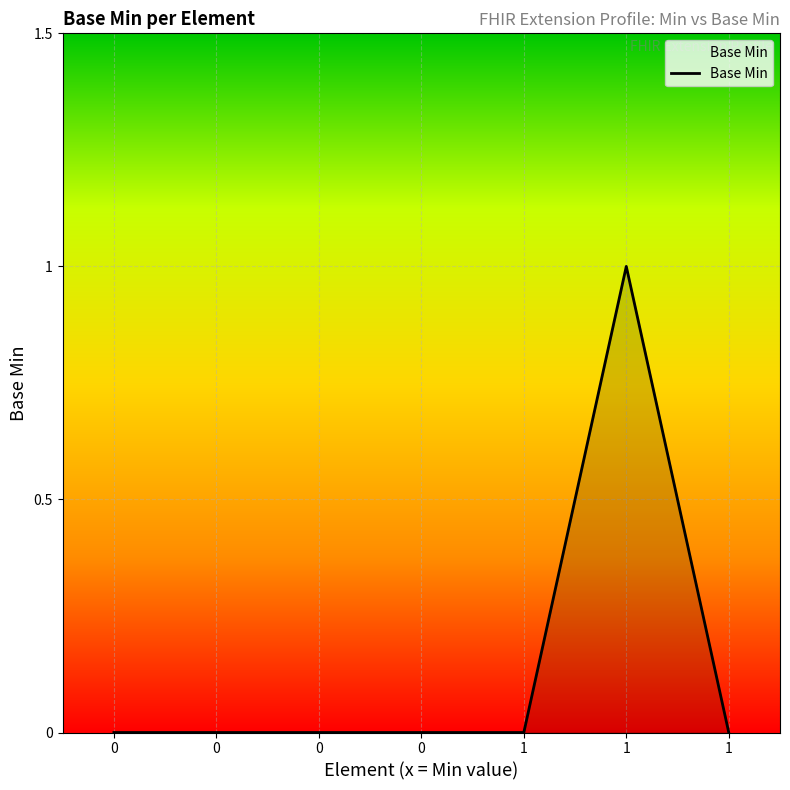

Does the chart display data point markers on the line(s)?

No